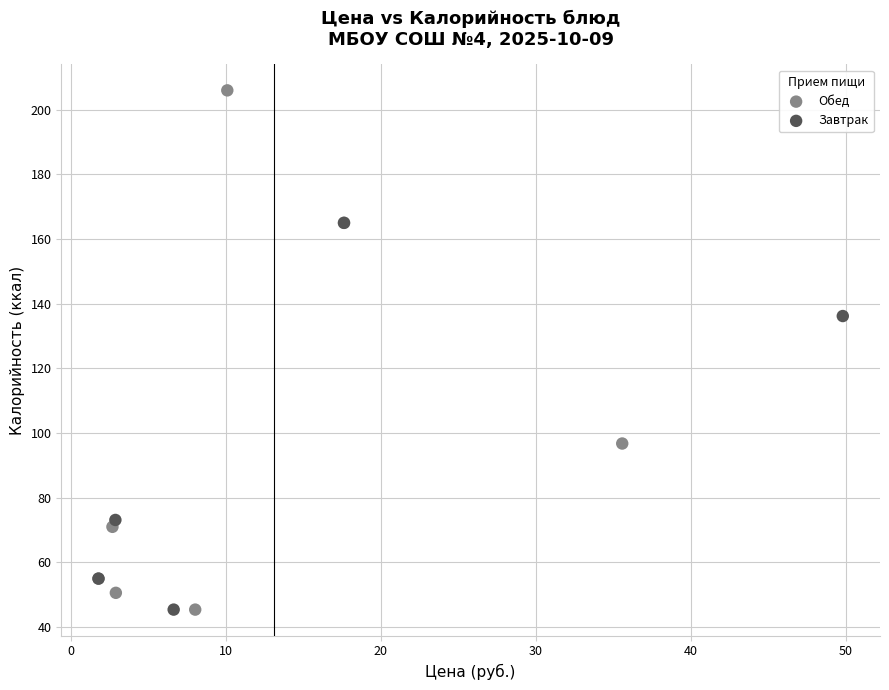

Which series reaches the maximum Y coordinate?

Обед